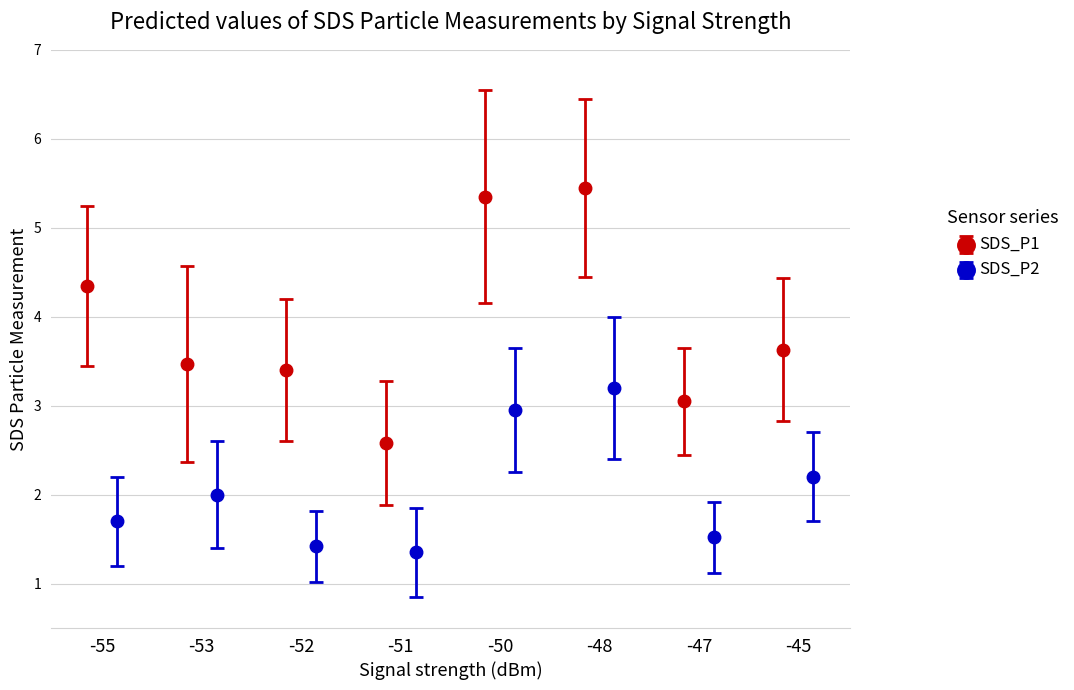

What is the total value across all series at -50?

8.3